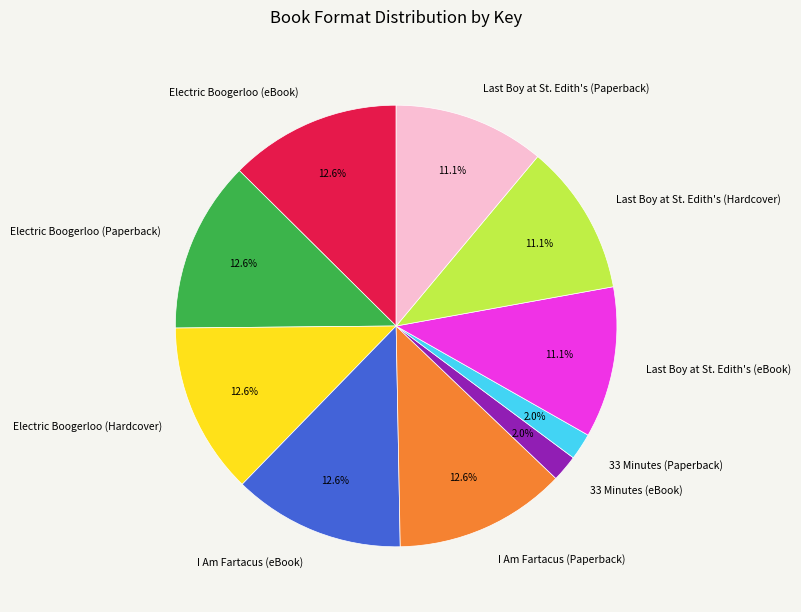

Combined, what portion of the pie is I Am Fartacus (eBook) and I Am Fartacus (Paperback)?

25.1%